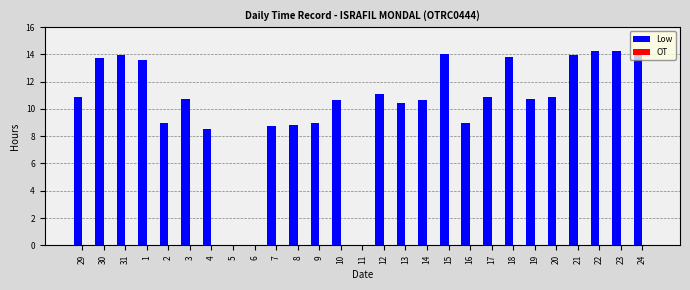

The chart shows a value of 2.4 at 9. True or false?

False